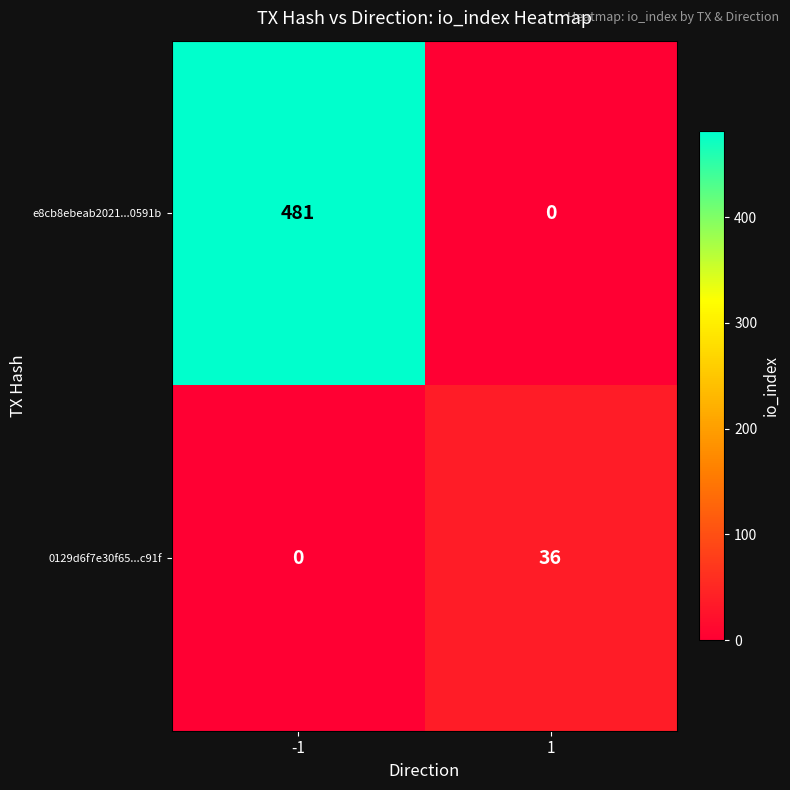

Which series has the largest total across all categories?

e8cb8ebeab2021...0591b